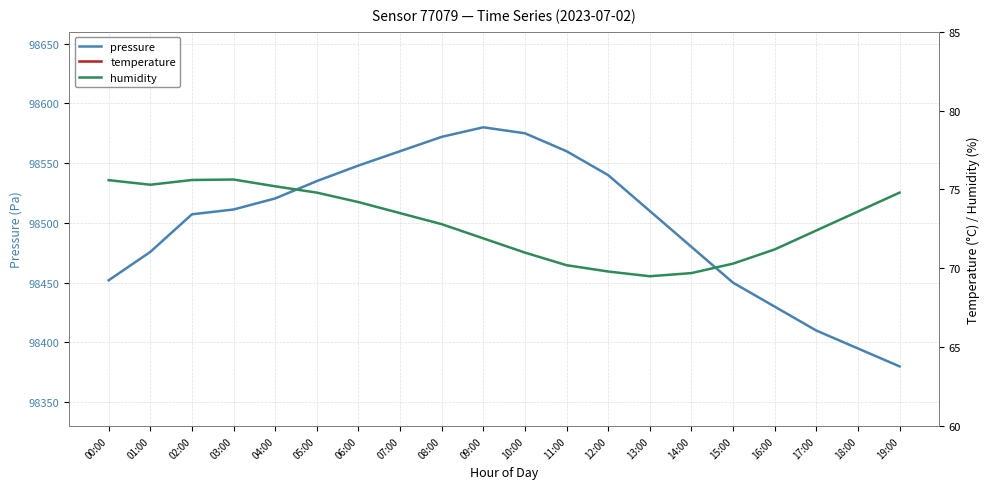

How many values in the humidity series exceed 73?

10